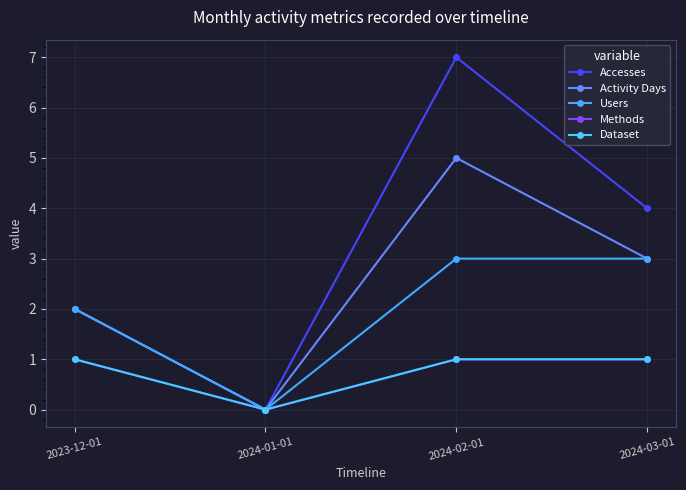

What is the label of the 4th point from the left?

2024-03-01